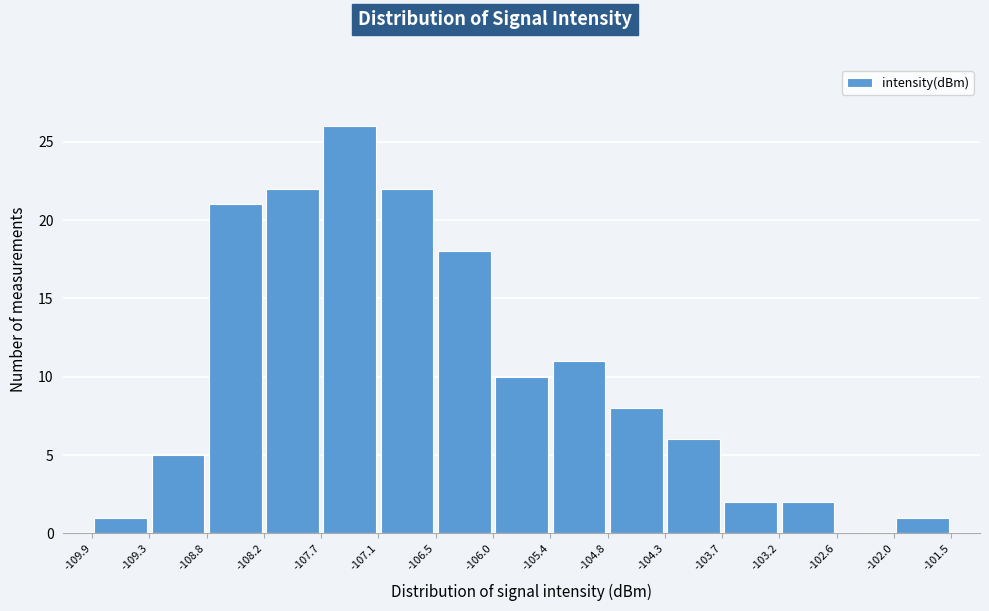

Reading left to right, list every bar in this chart as the range it spans on the x-axis followed by its height. The values are not printed on the chart, so give them approximately, as read against the axis.

-109.9 to -109.3: 1
-109.3 to -108.8: 5
-108.8 to -108.2: 21
-108.2 to -107.7: 22
-107.7 to -107.1: 26
-107.1 to -106.5: 22
-106.5 to -106.0: 18
-106.0 to -105.4: 10
-105.4 to -104.8: 11
-104.8 to -104.3: 8
-104.3 to -103.7: 6
-103.7 to -103.2: 2
-103.2 to -102.6: 2
-102.6 to -102.0: 0
-102.0 to -101.5: 1